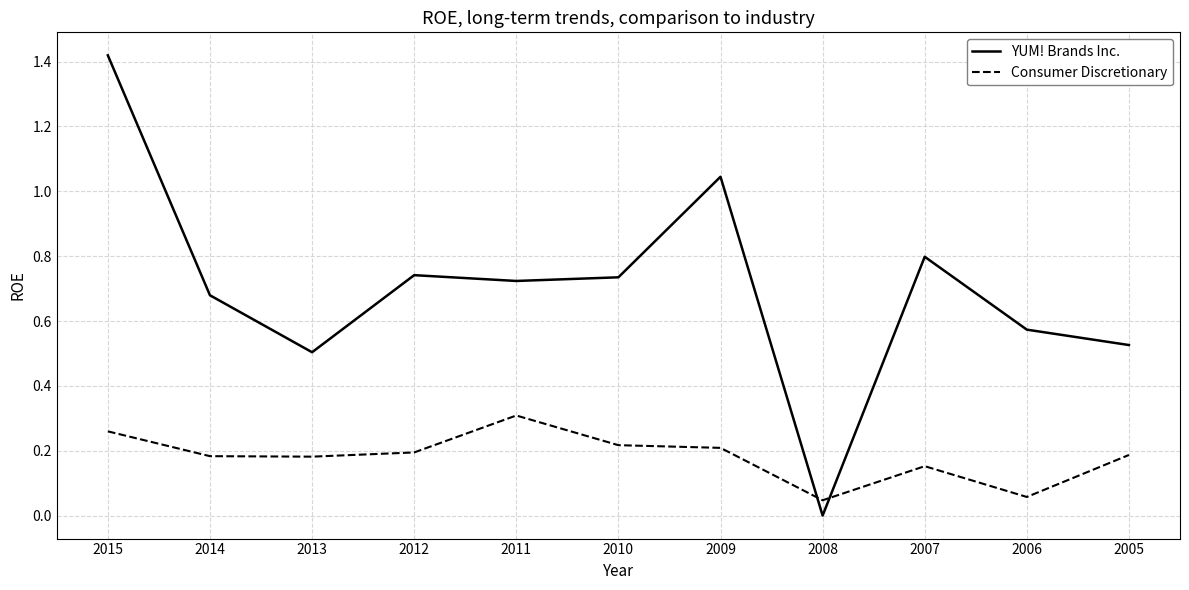

Rank the series at 2014 from highest to lowest value.

YUM! Brands Inc., Consumer Discretionary